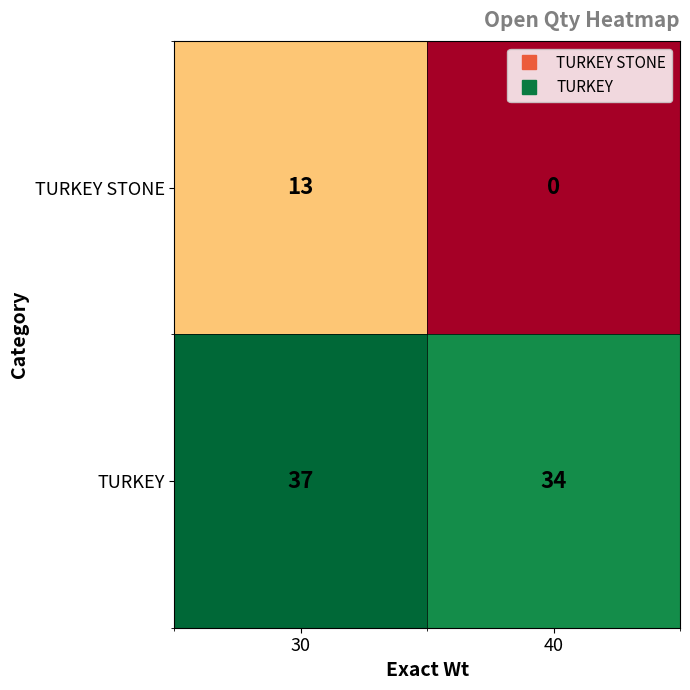

At 40, list the series in order from smallest to largest.

TURKEY STONE, TURKEY